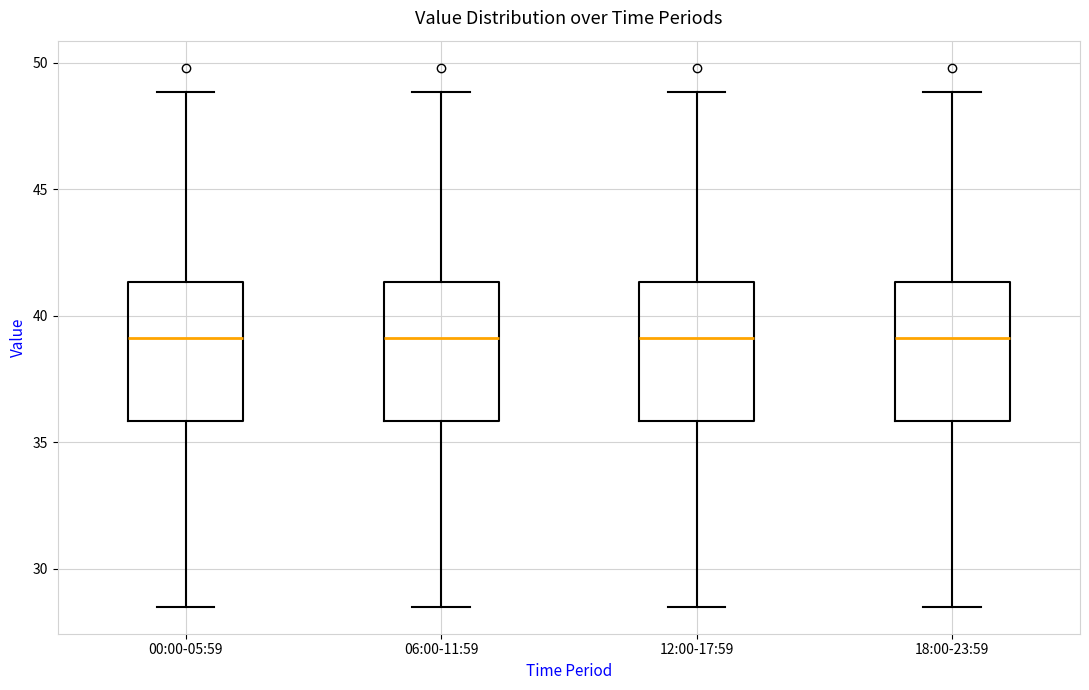

Reading left to right, read every box against the y-axis: the position of its median line, the range the box covers, and the ends of its whiskers. The values are not printed on the chart, so give them approximately, as read against the axis.

00:00-05:59: median 39.0, box 36.0 to 41.5, whiskers 28.5 to 49.0
06:00-11:59: median 39.0, box 36.0 to 41.5, whiskers 28.5 to 49.0
12:00-17:59: median 39.0, box 36.0 to 41.5, whiskers 28.5 to 49.0
18:00-23:59: median 39.0, box 36.0 to 41.5, whiskers 28.5 to 49.0